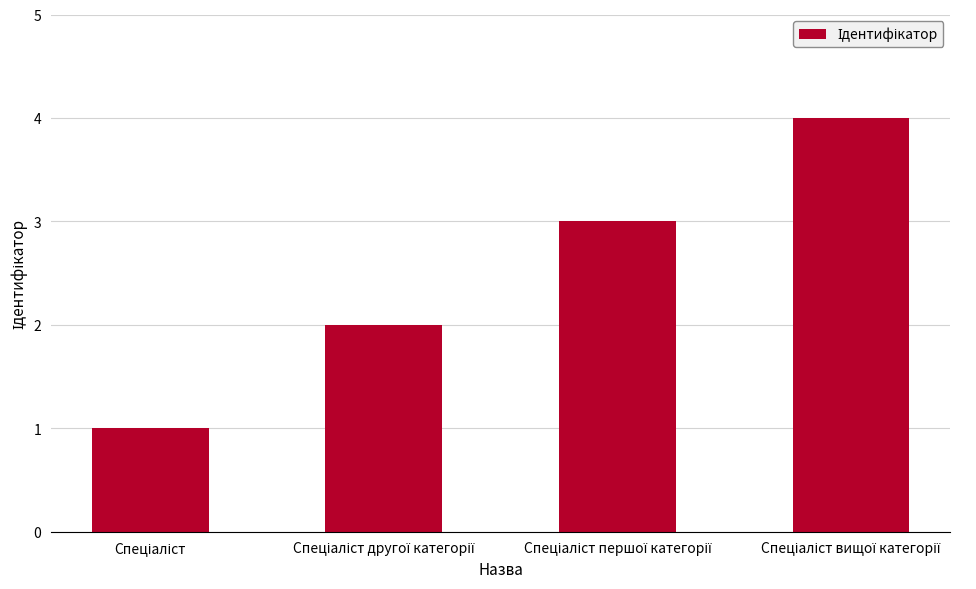

Count the number of data series in this chart.

1